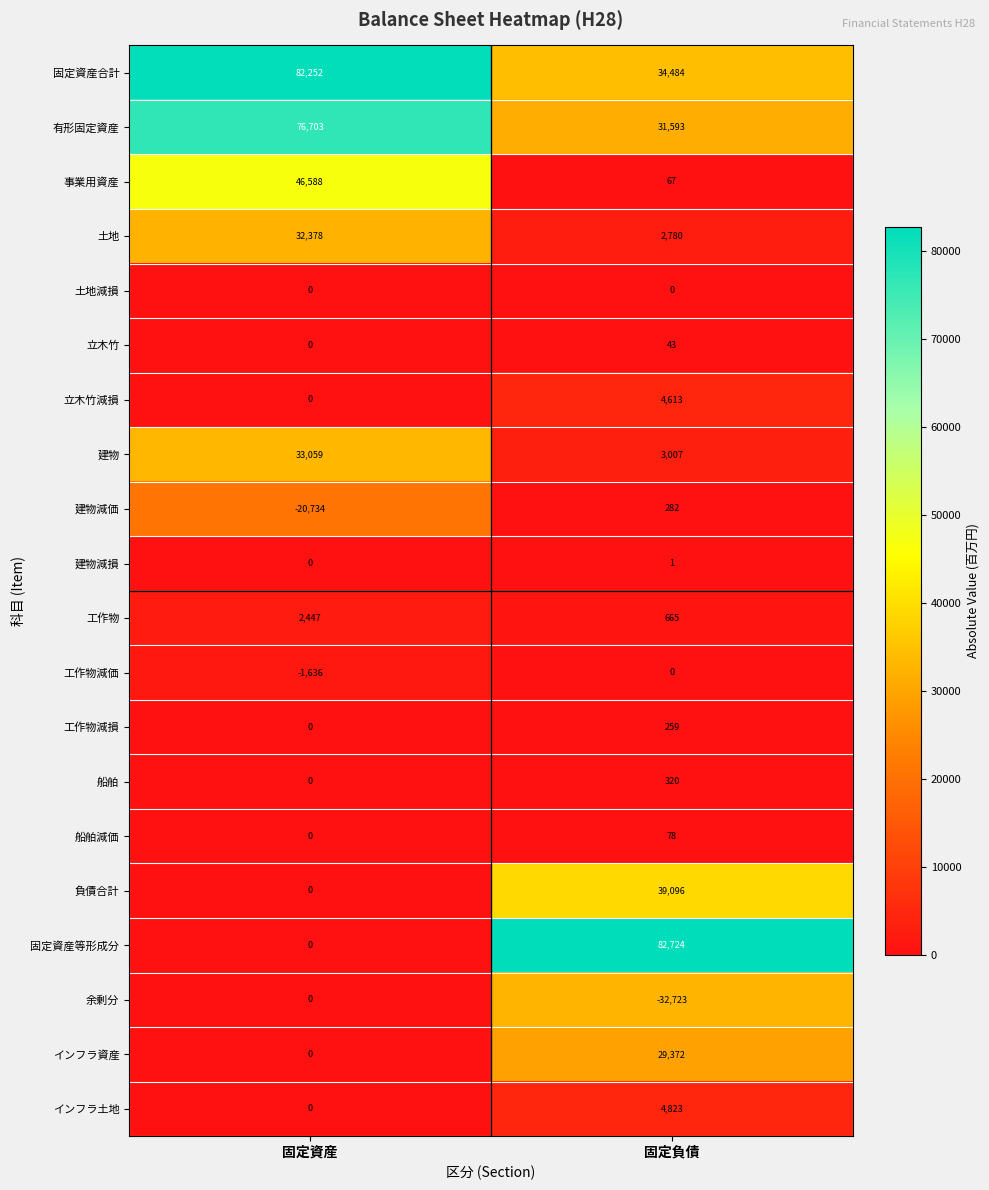

The 立木竹 series shows 29 at 固定負債. True or false?

False